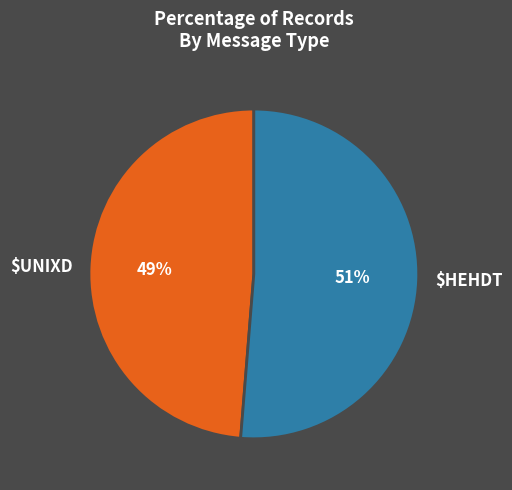

What percentage is the $HEHDT slice, to the nearest percent?

51%